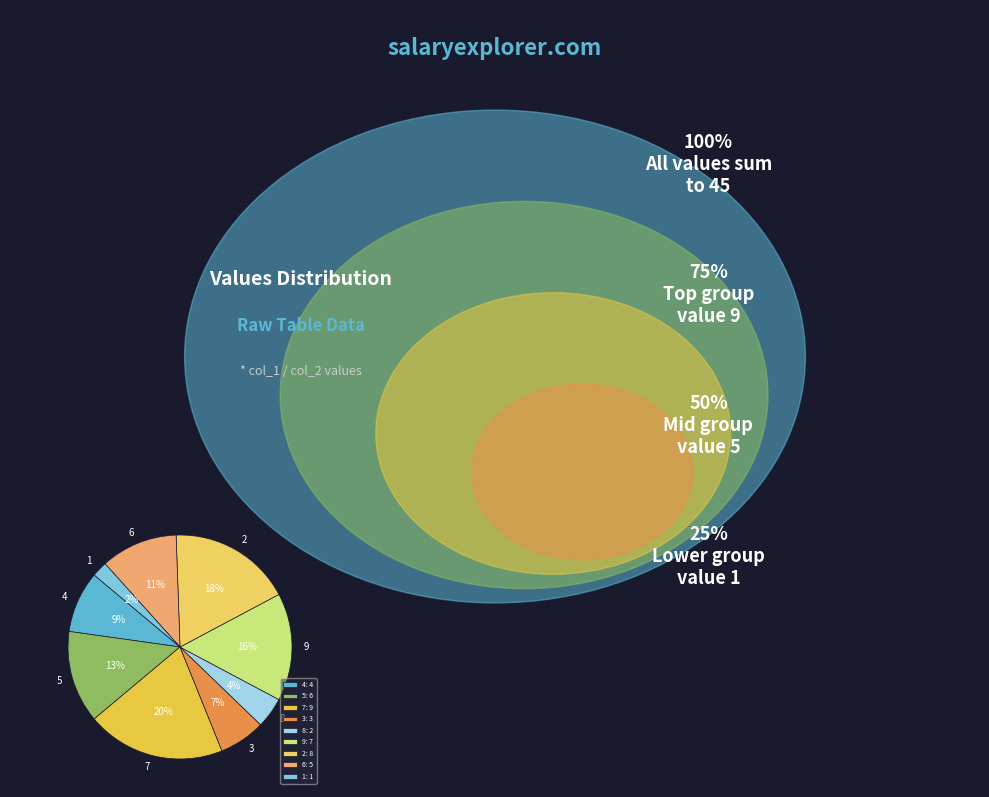

Is it true that 1 is 2% of the pie?

True